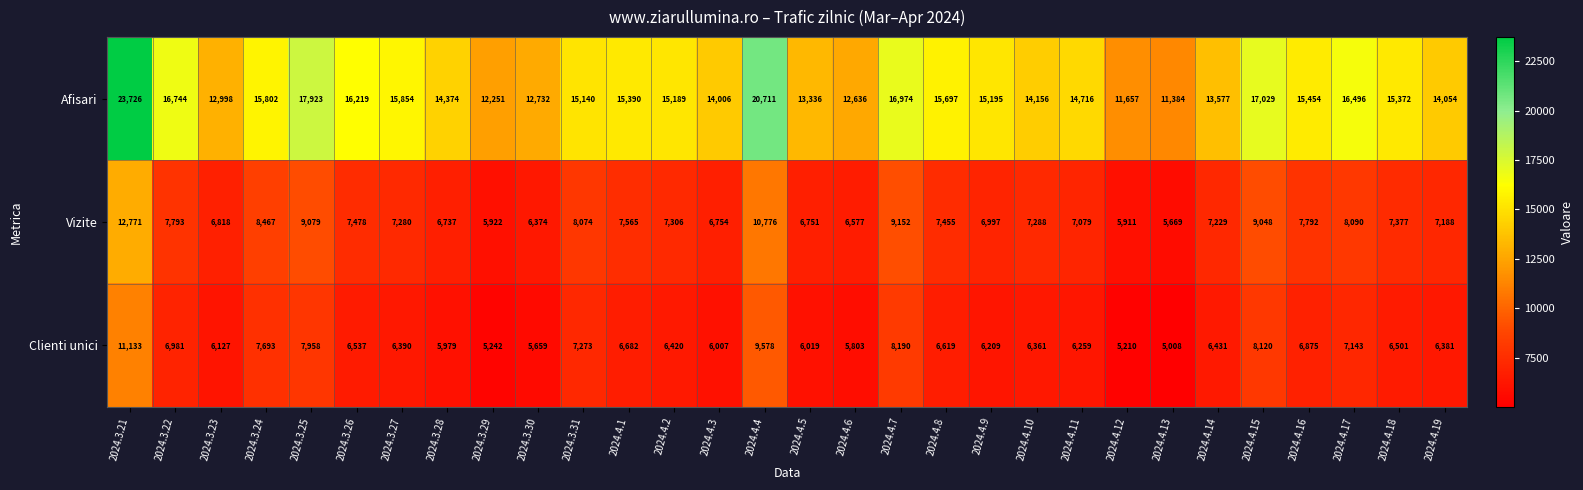

How many distinct data groups are displayed?

3